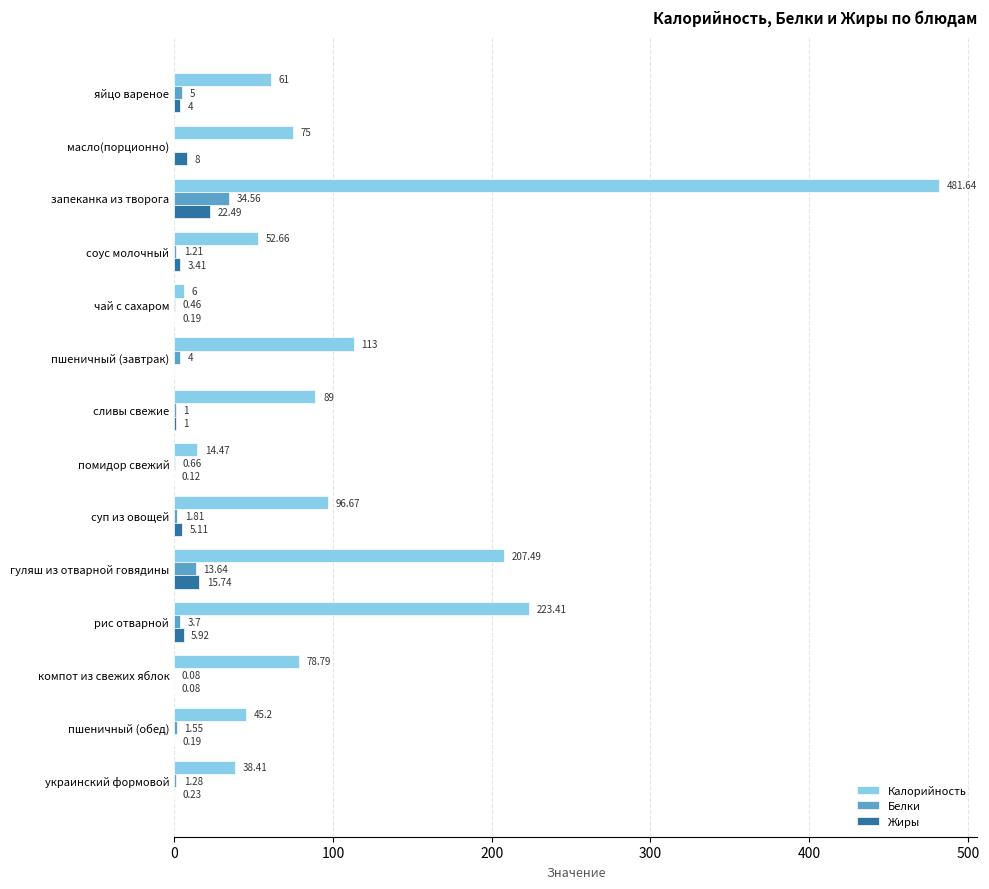

Where is Жиры nearest to the value 11?

масло(порционно)